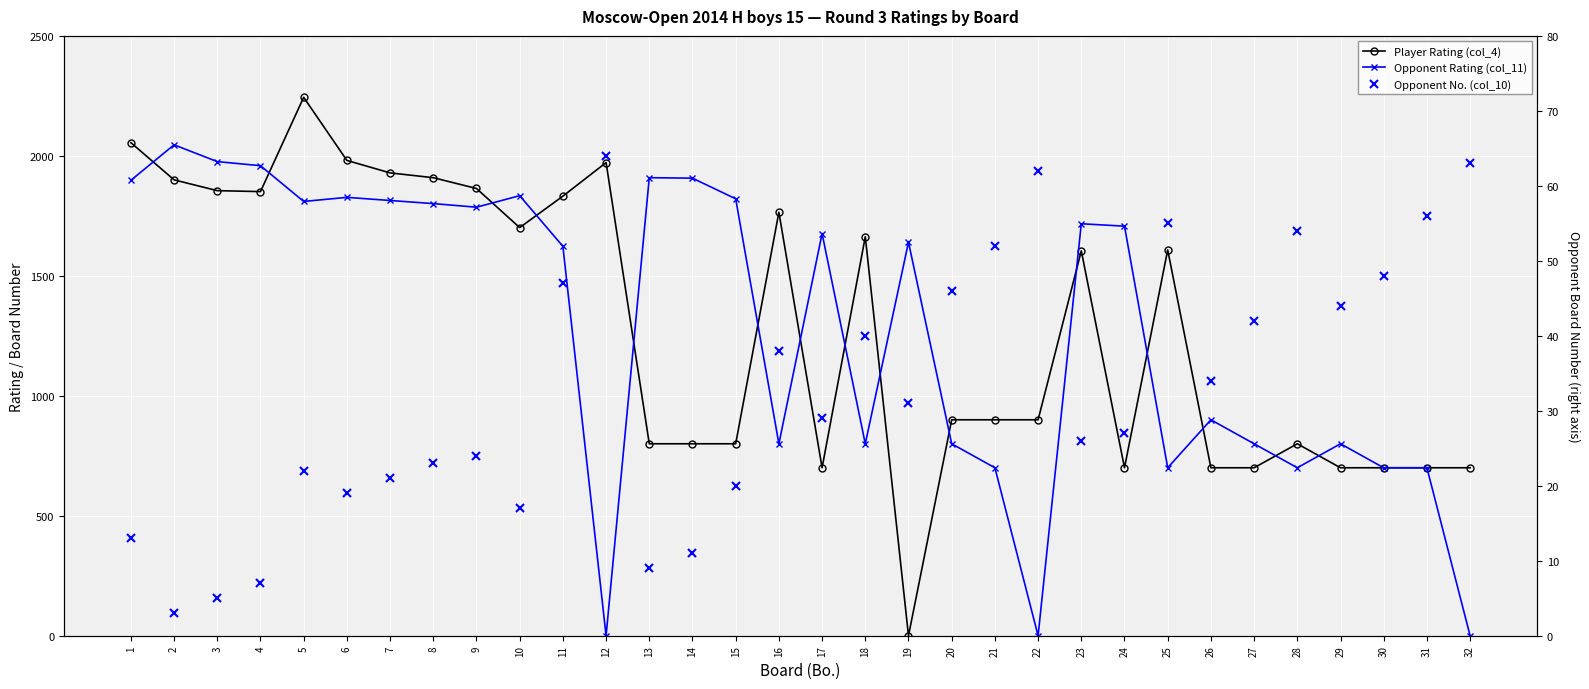

What is the total value across all series at 17?

2405